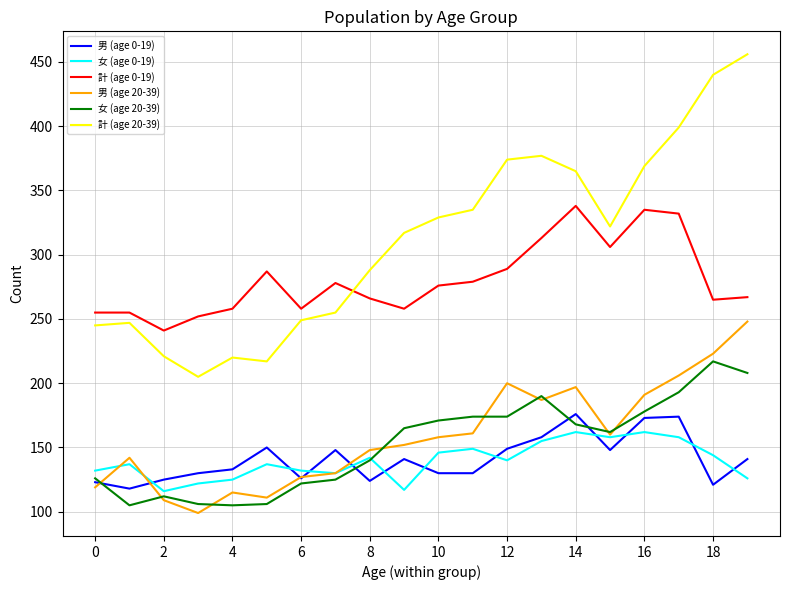

Which series has the widest spread of values?

計 (age 20-39)